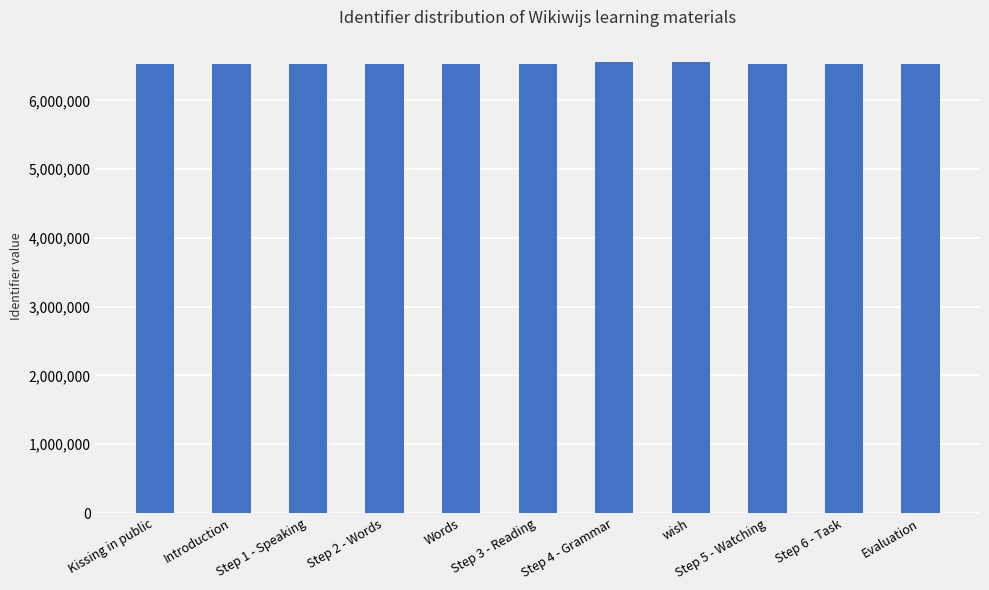

What is the value of the 1st bar from the left?

6535630